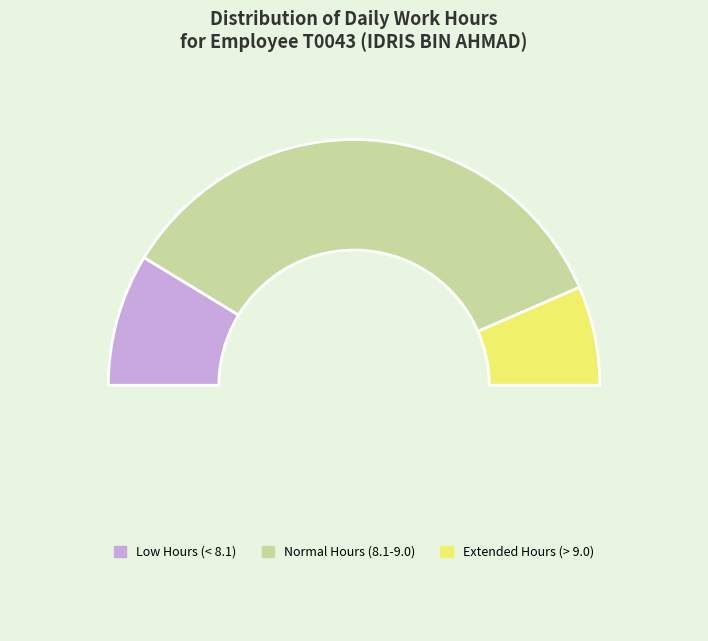

How many slices are in this pie chart?

4